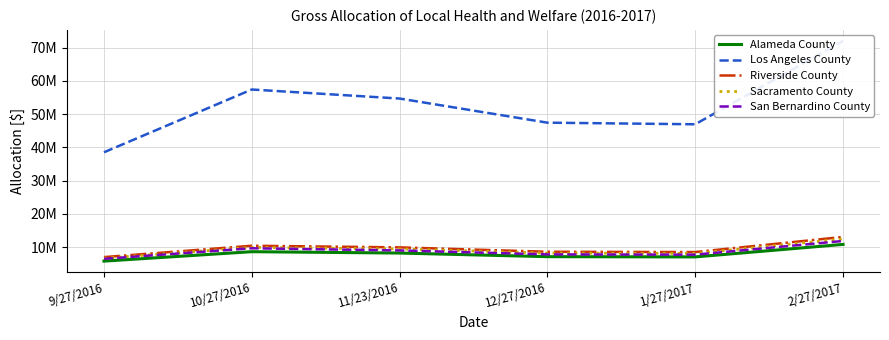

True or false: Los Angeles County and Sacramento County cross at least once.

False